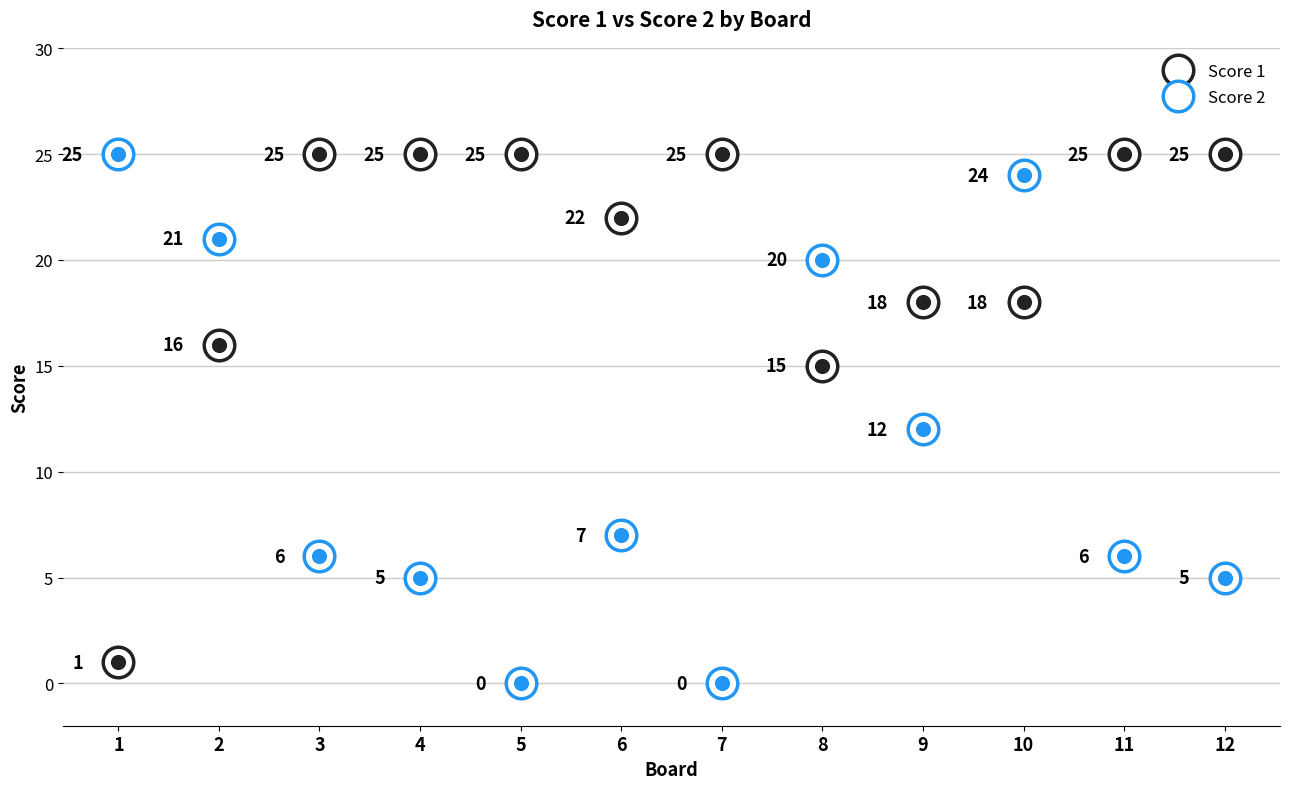

Rank the series at 4 from highest to lowest value.

Score 1, Score 2